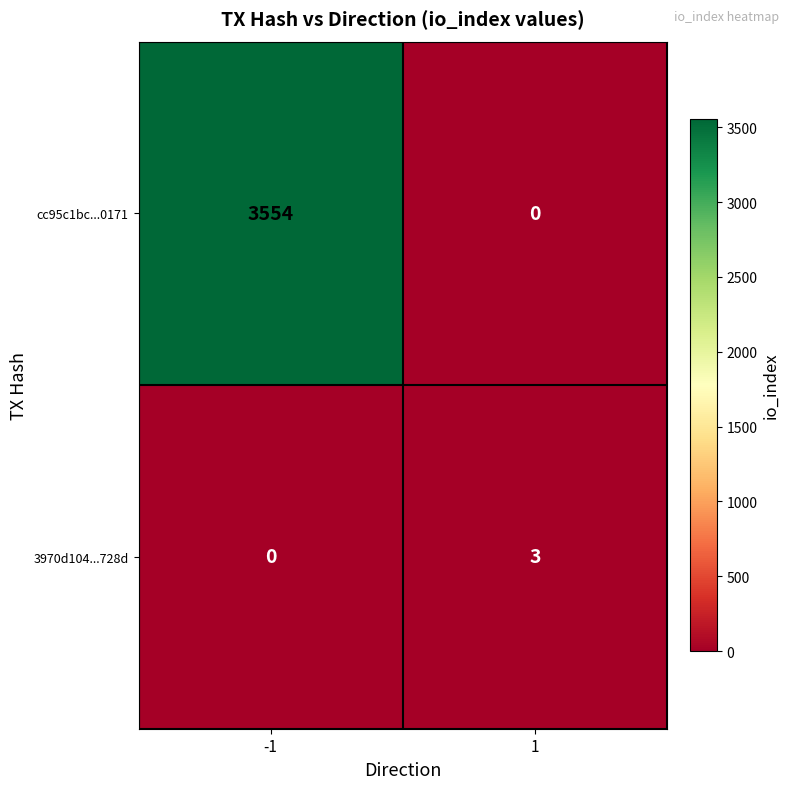

Reading left to right, transcribe all the data shown in this chart.

cc95c1bc...0171: 3554	0
3970d104...728d: 0	3